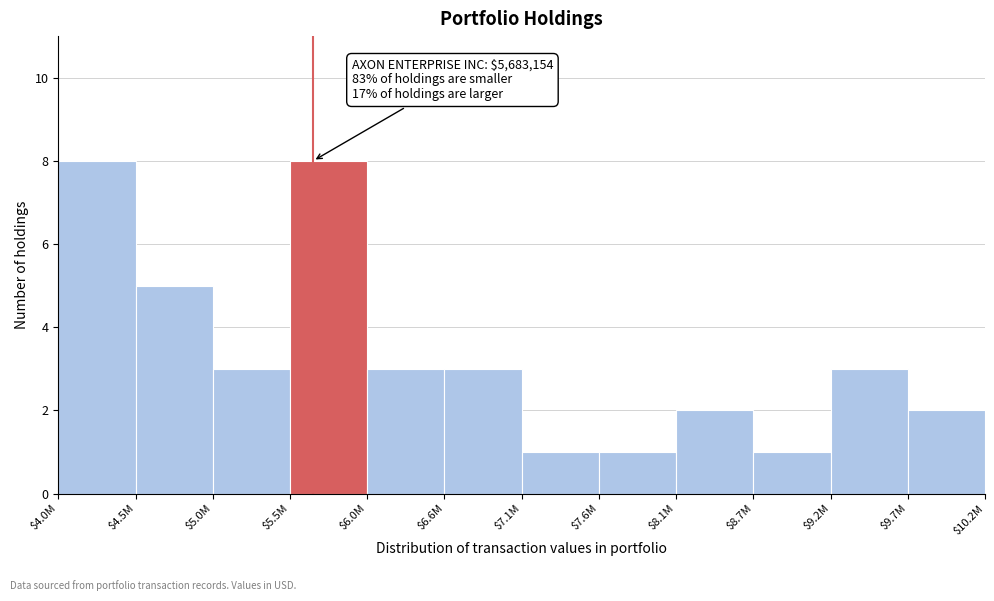

Reading left to right, list all the values displayed in this chart.

8	5	3	8	3	3	1	1	2	1	3	2